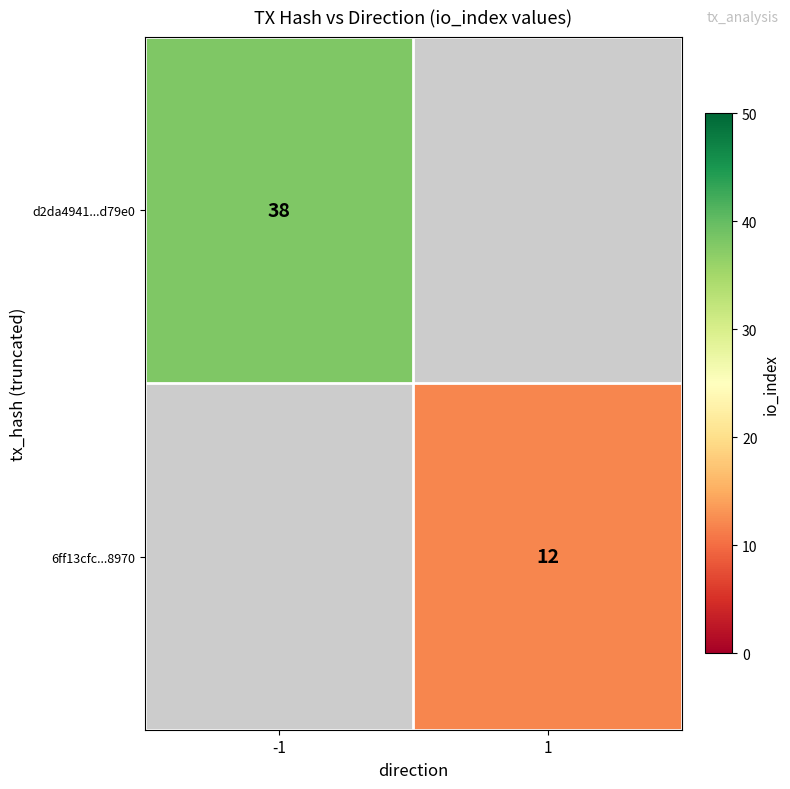

The 6ff13cfc...8970 series shows 12 at 1. True or false?

True